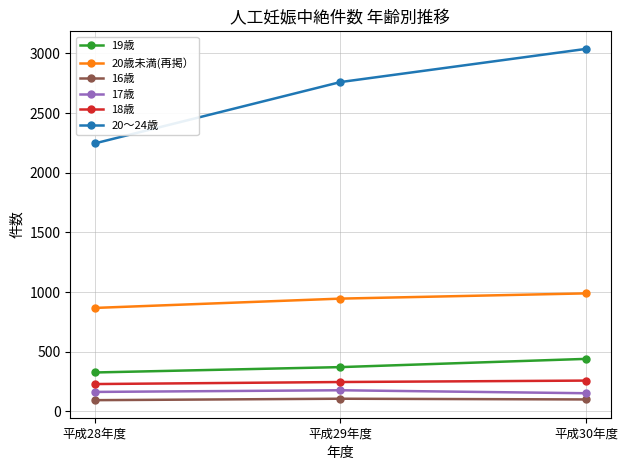

How many values in the 18歳 series are below 246?

1